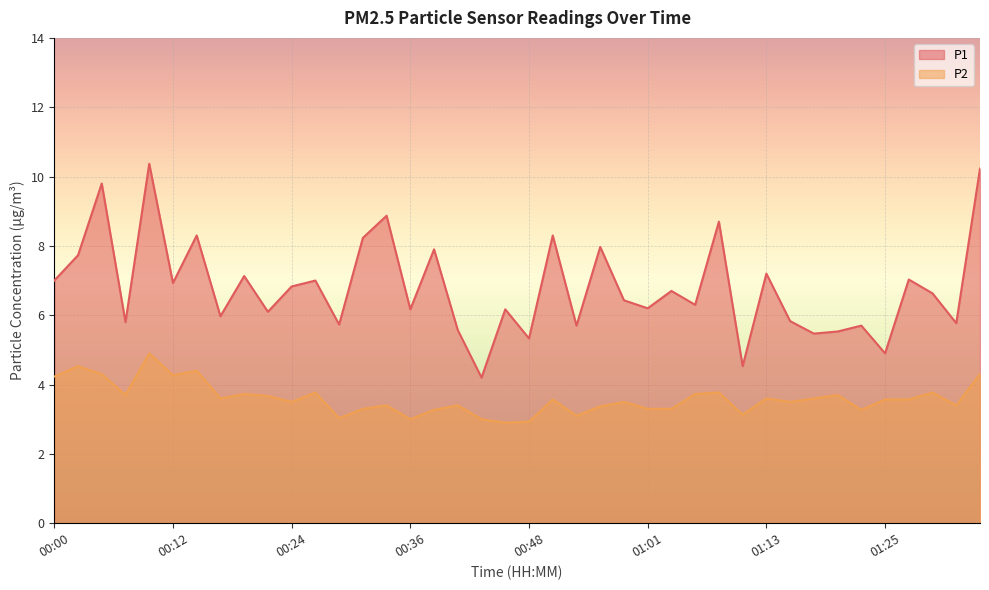

Does the chart display data point markers on the line(s)?

No